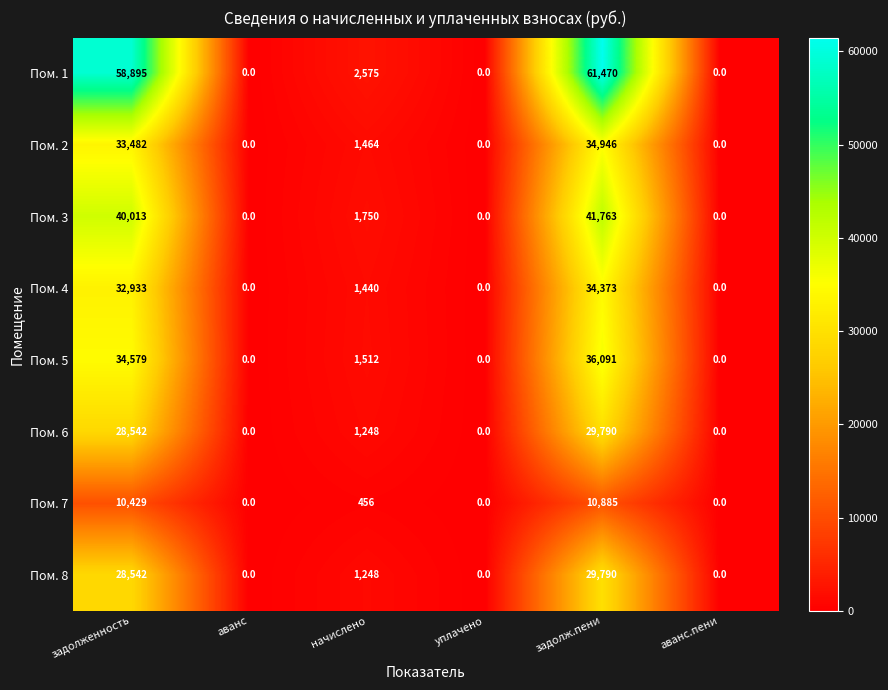

The value of Пом. 6 at уплачено is 0. True or false?

True